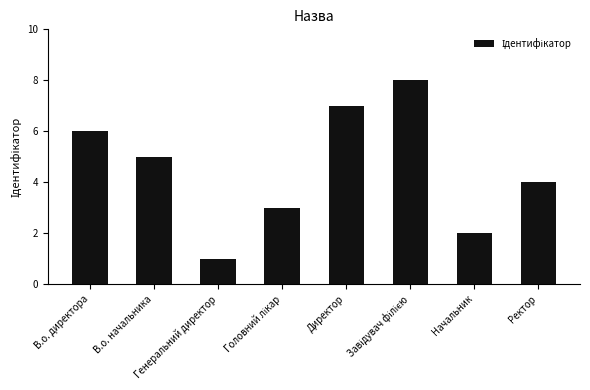

What is the value of the 7th bar from the left?

2